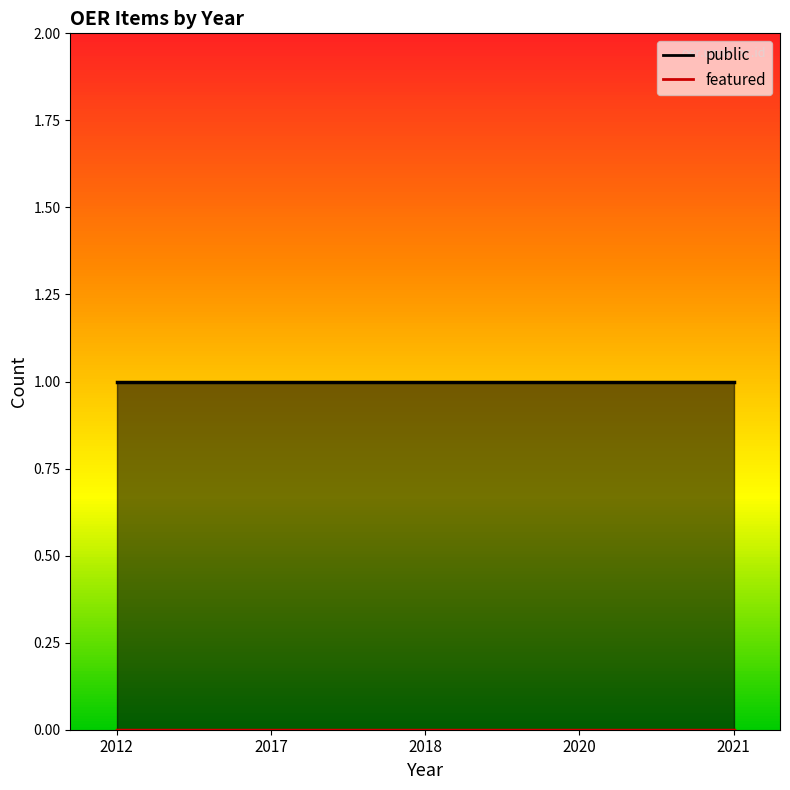

The value of public at 2018 is 0. True or false?

False